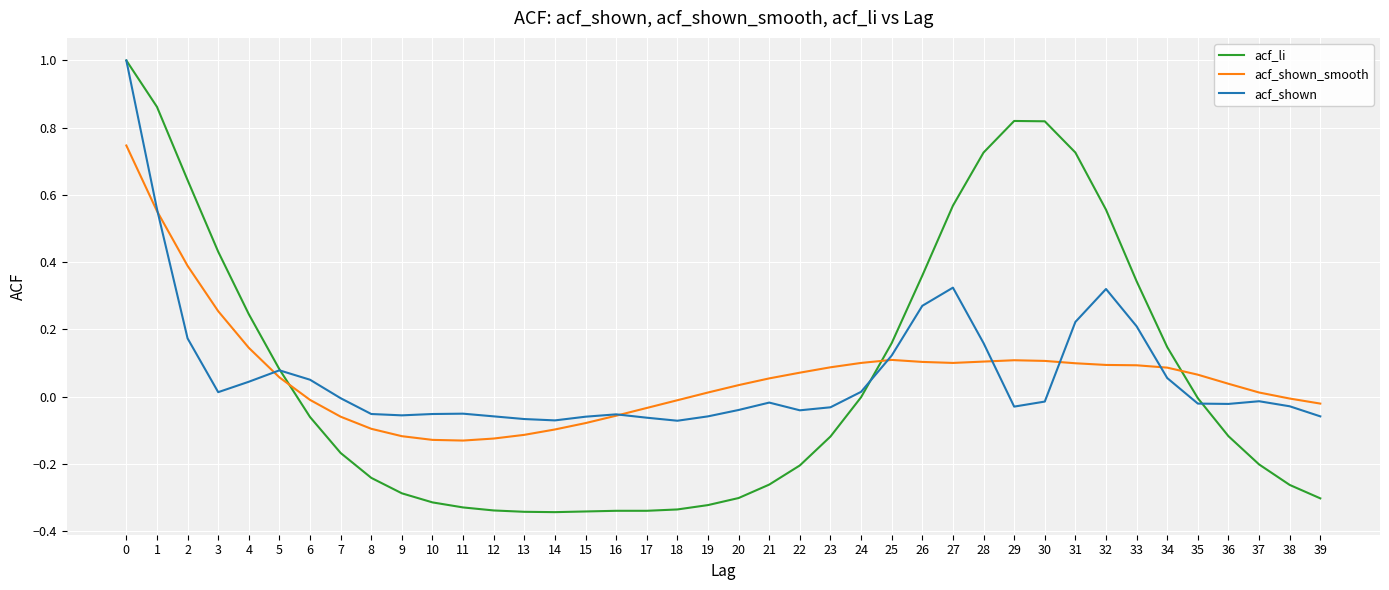

What is the maximum value shown in the chart?

1.0